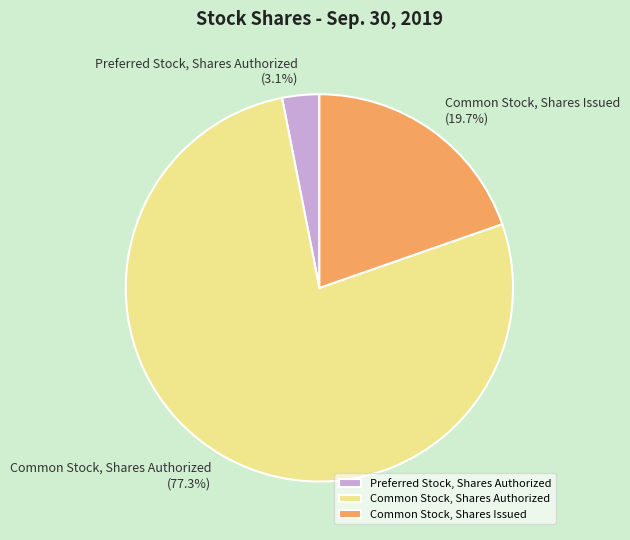

True or false: Common Stock, Shares Authorized accounts for 77% of the total.

True